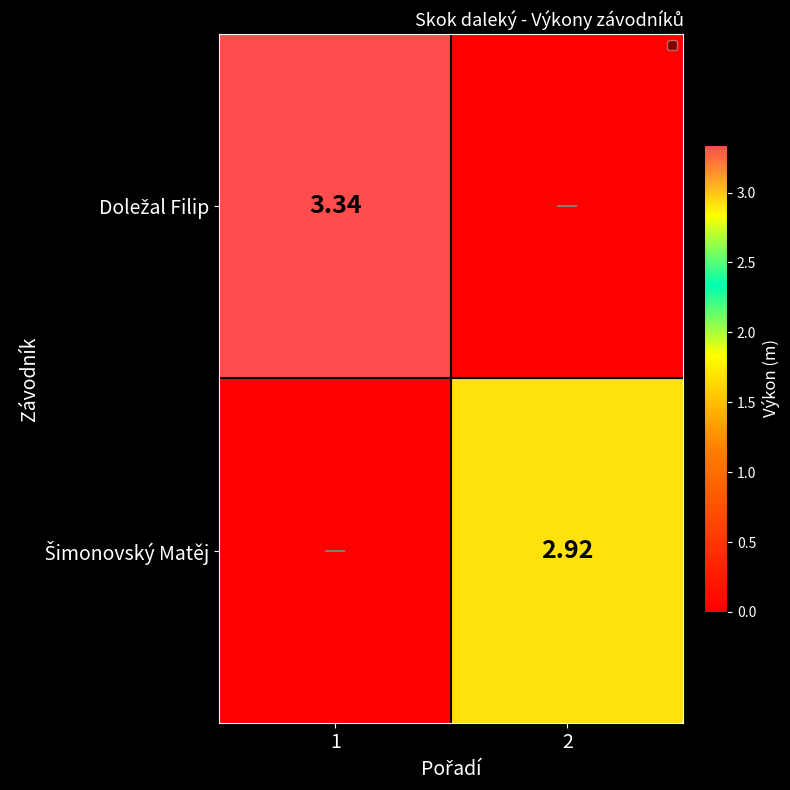

Is the value of Doležal Filip at 1 greater than the value of Šimonovský Matěj at 1?

Yes